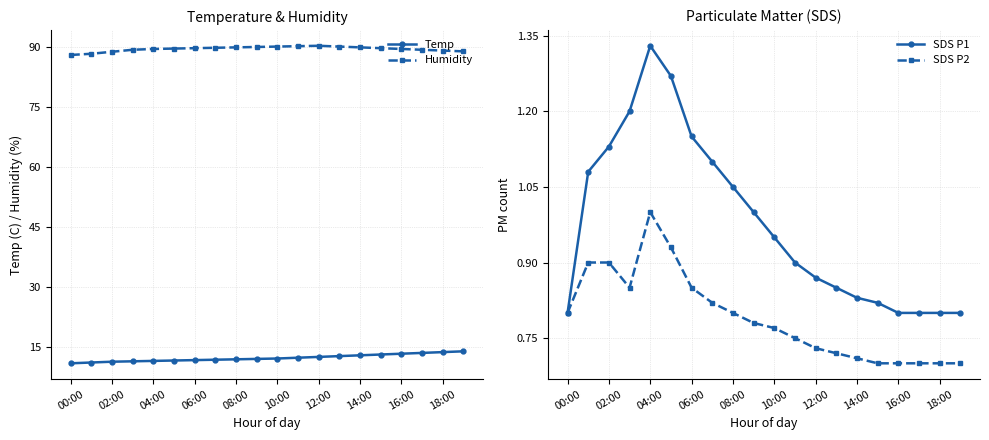

What is the sum of the SDS P2 values at 15 and 11?

1.4